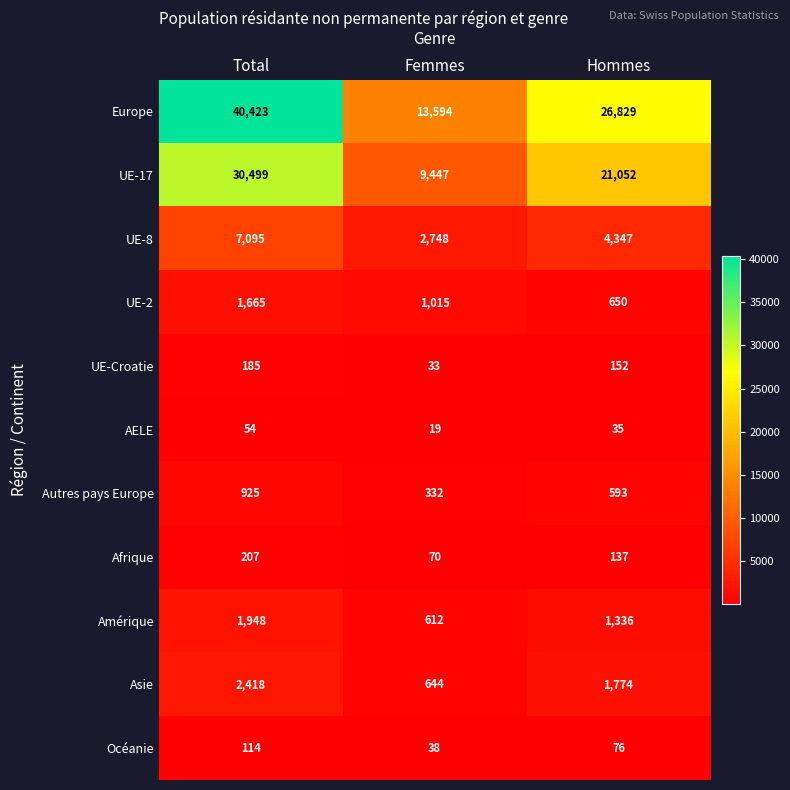

At how many categories does at least one series exceed 24900?

2